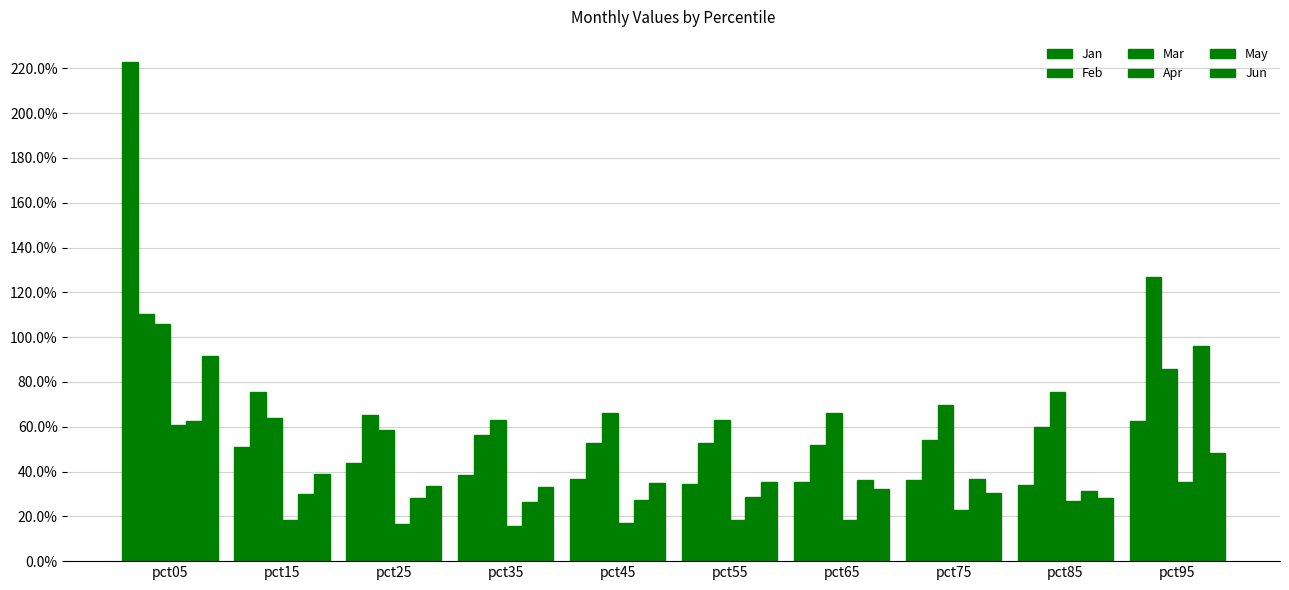

Does the chart contain any negative values?

No